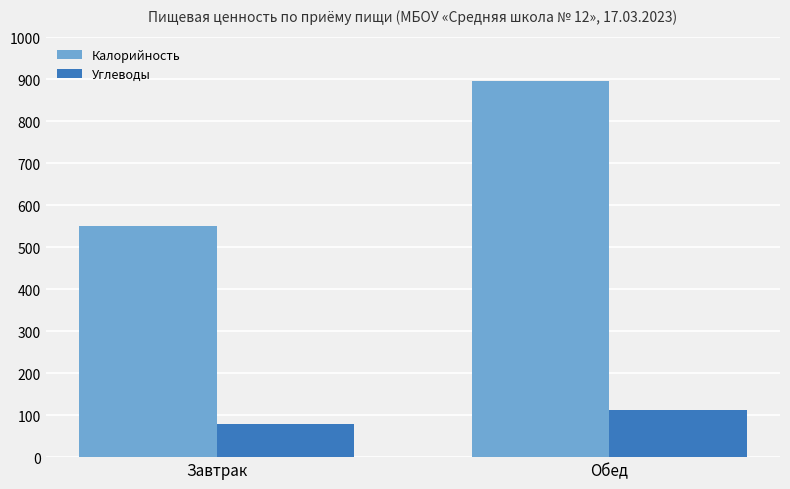

What is the difference between the highest and lowest values at Обед?

784.7